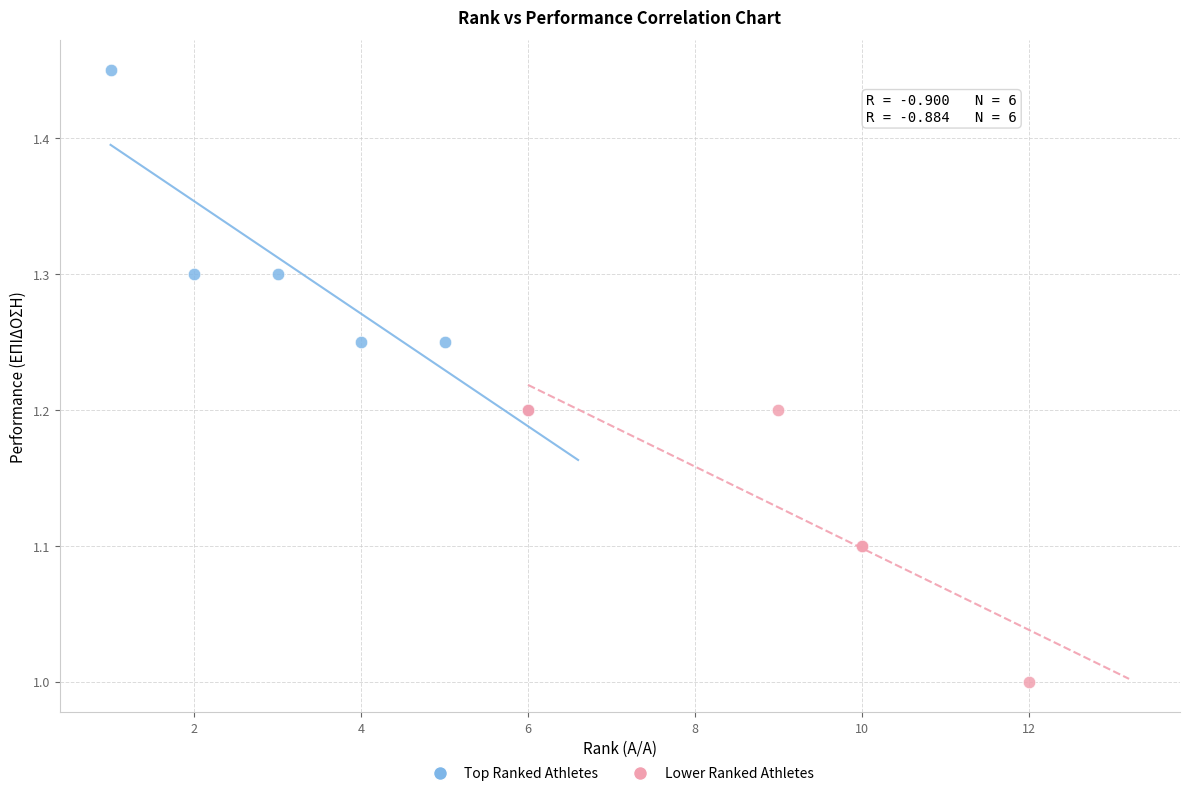

Which series has the largest Y range (max minus min)?

Top Ranked Athletes